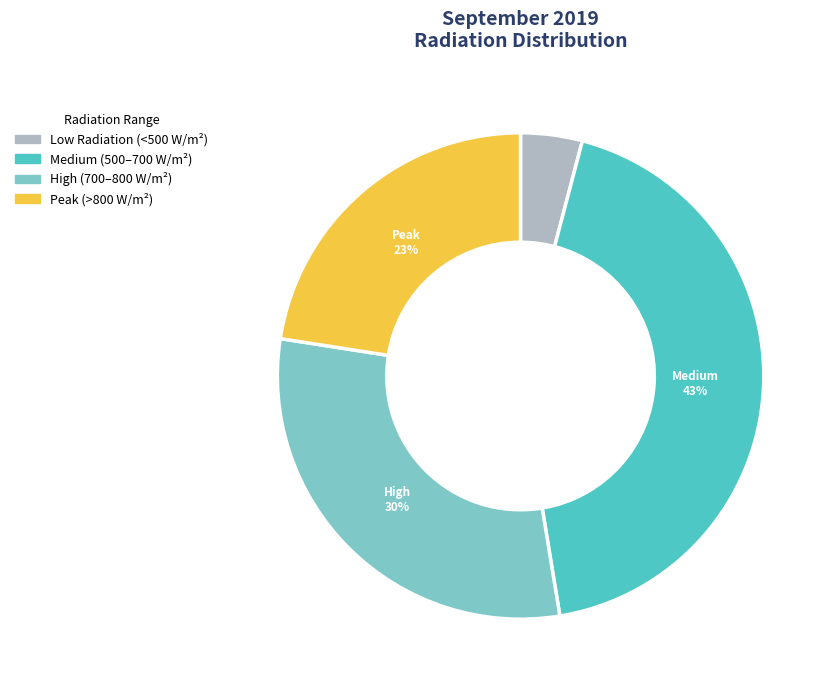

To the nearest percent, what is the difference between the Medium (500–700 W/m²) and High (700–800 W/m²) slice percentages?

13%